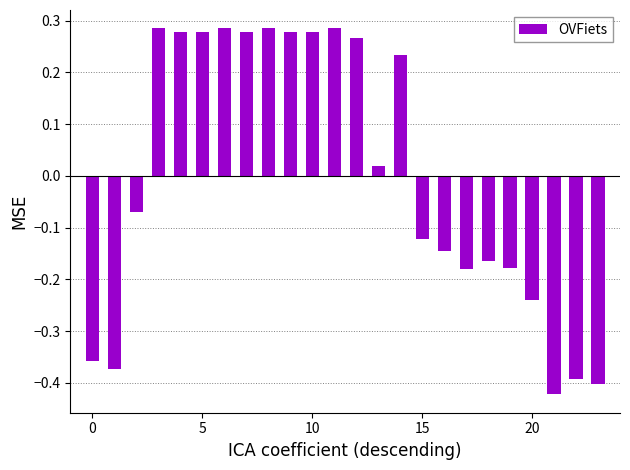

What is the difference between the second highest and second lowest values?

0.7